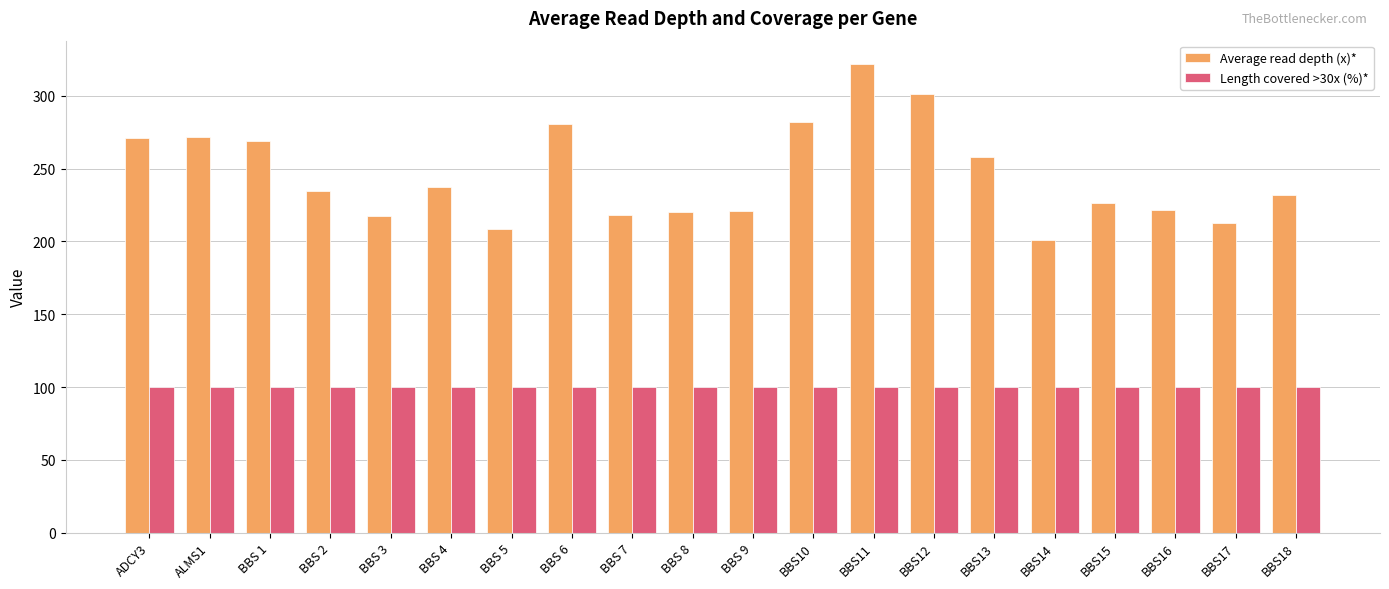

Which series changed the most between ALMS1 and BBS 7?

Average read depth (x)*